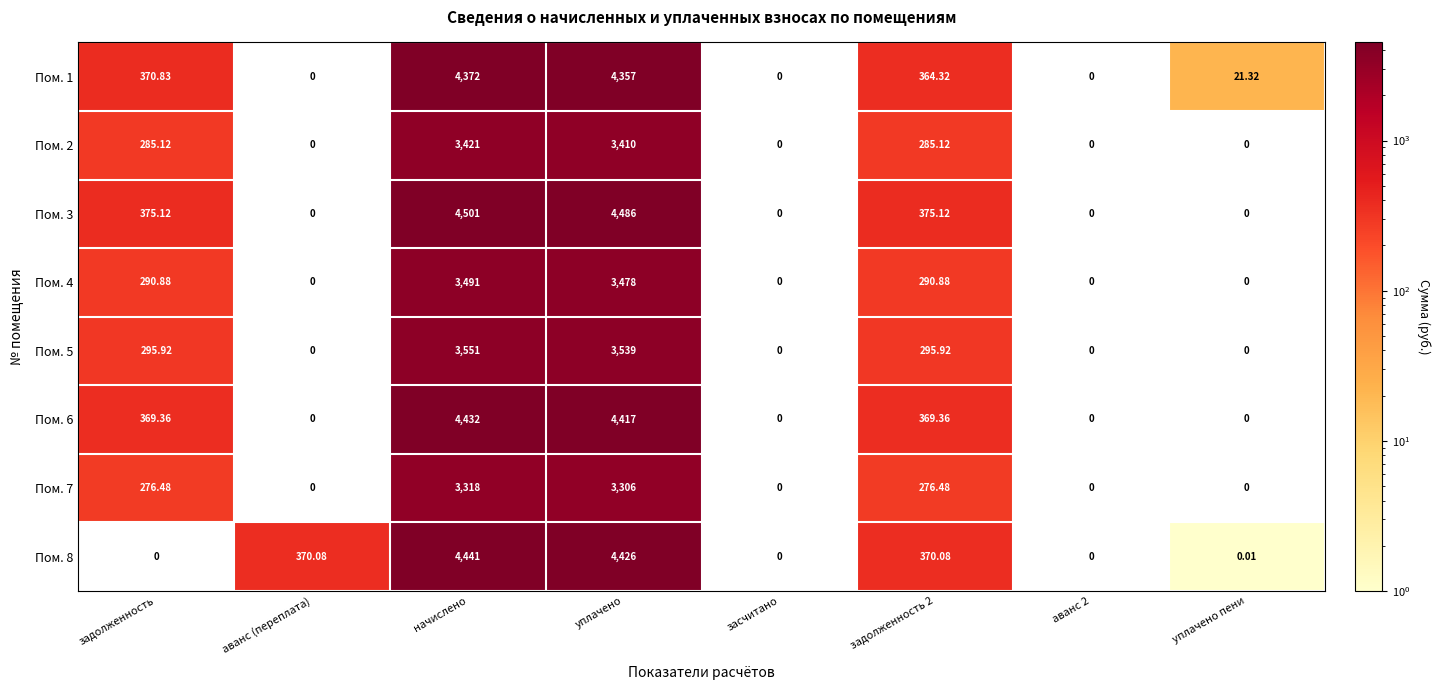

Which series has the largest range (max minus min)?

Пом. 3